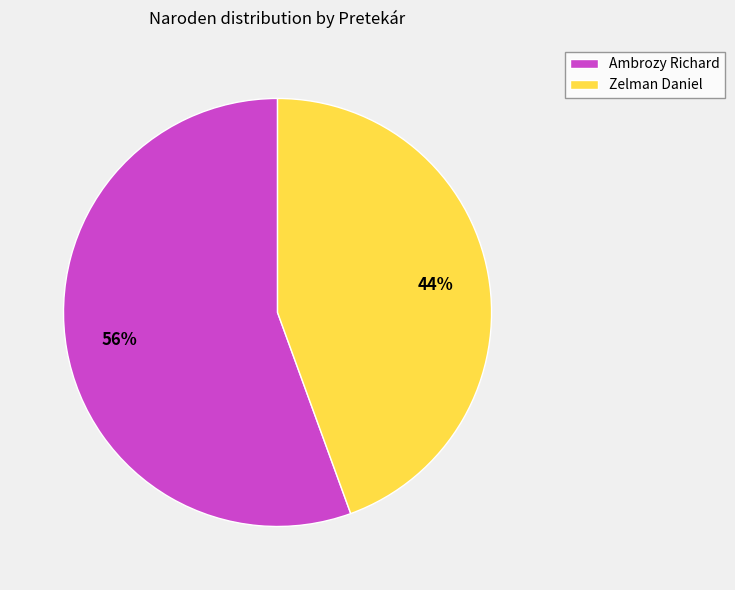

Is there a majority slice in this chart?

Yes